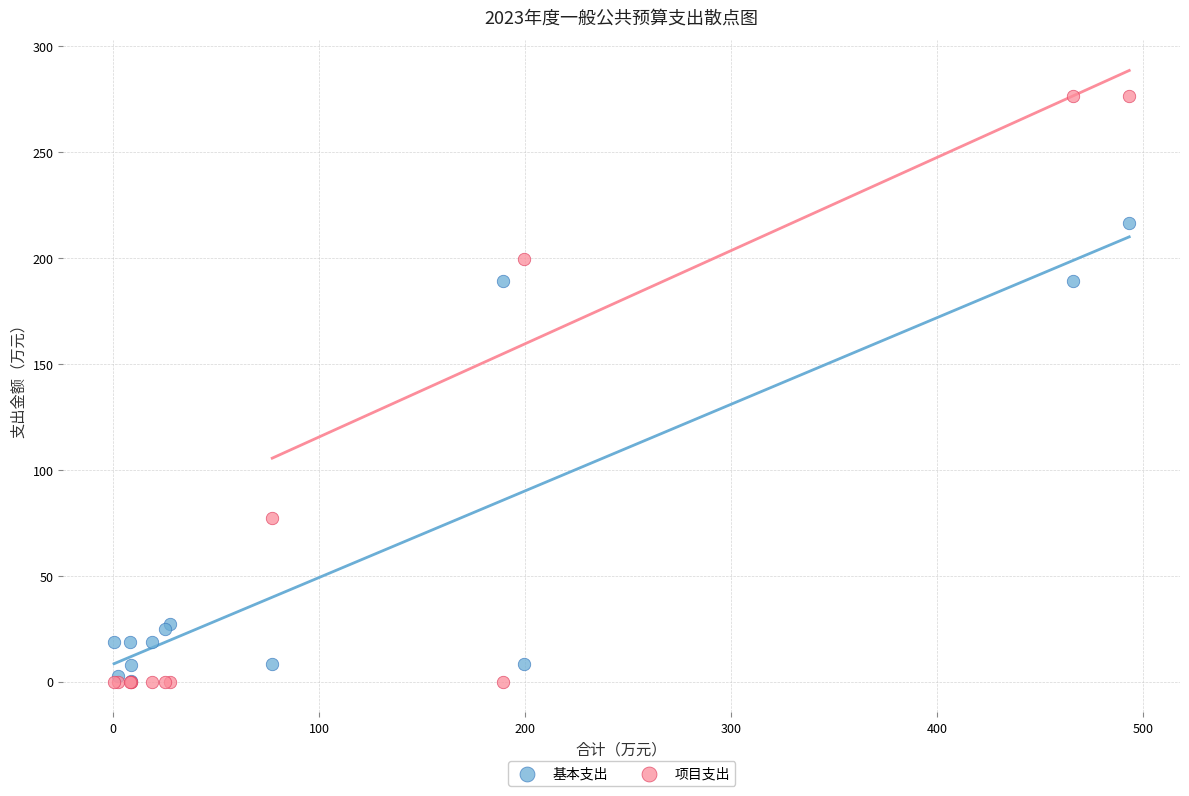

In the 基本支出 series, what Y value is closest to 108?

27.4